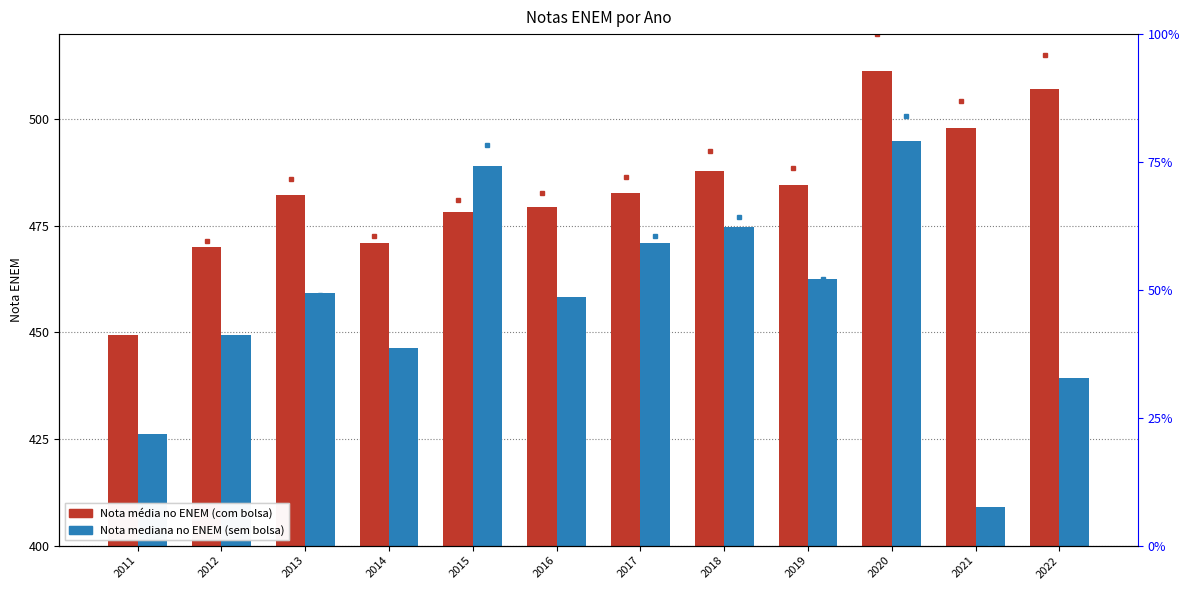

How many data points in Nota mediana no ENEM (sem bolsa) are less than 459?

6